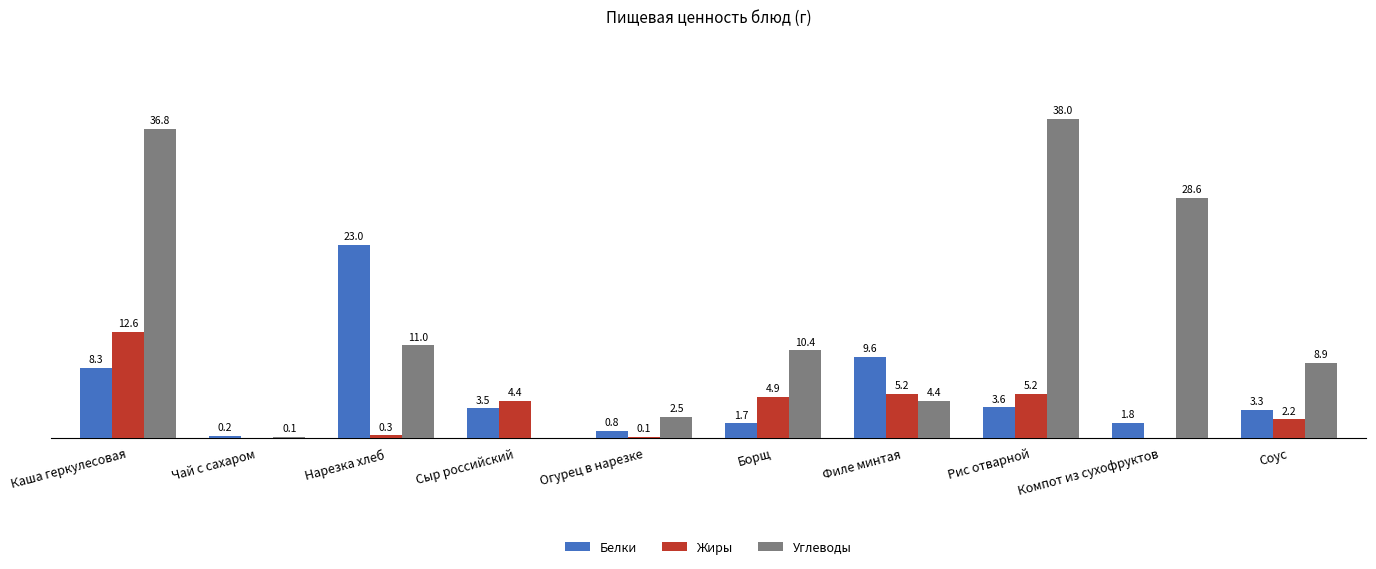

At which label does Жиры reach its peak?

Каша геркулесовая